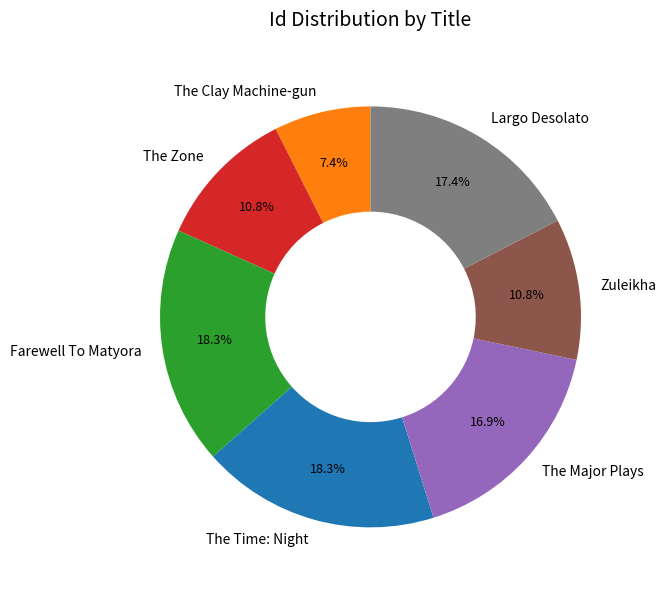

What is the ratio of the value at Largo Desolato to the value at The Time: Night?

1.0